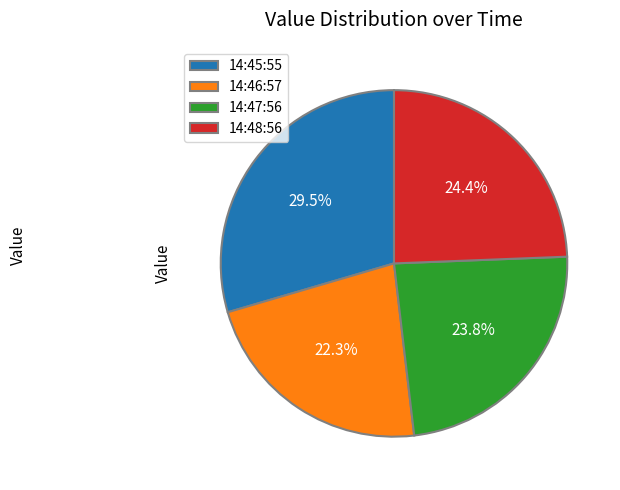

Combined, do 14:45:55 and 14:46:57 account for over 50%?

Yes